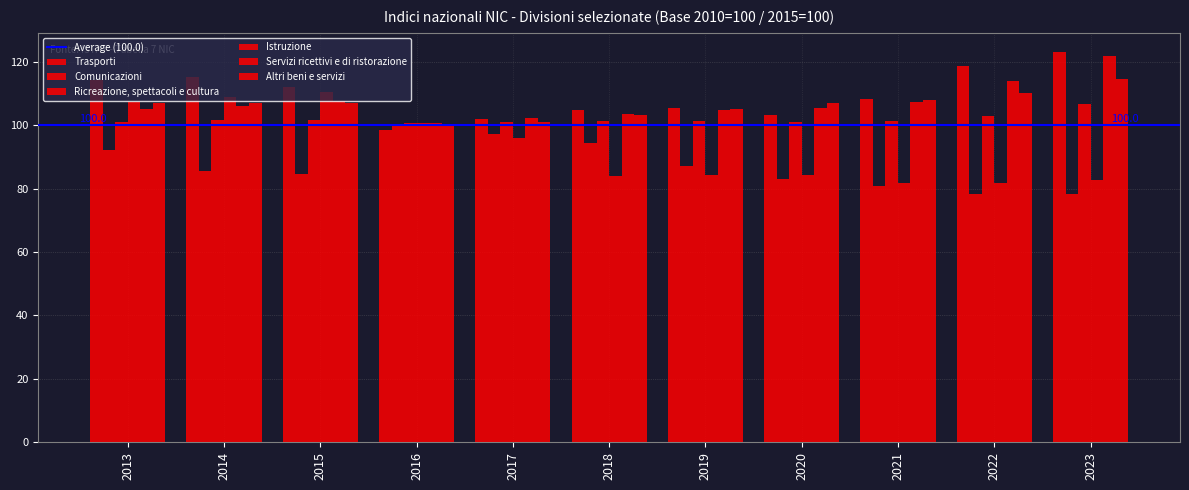

Which series has the largest total across all categories?

Trasporti